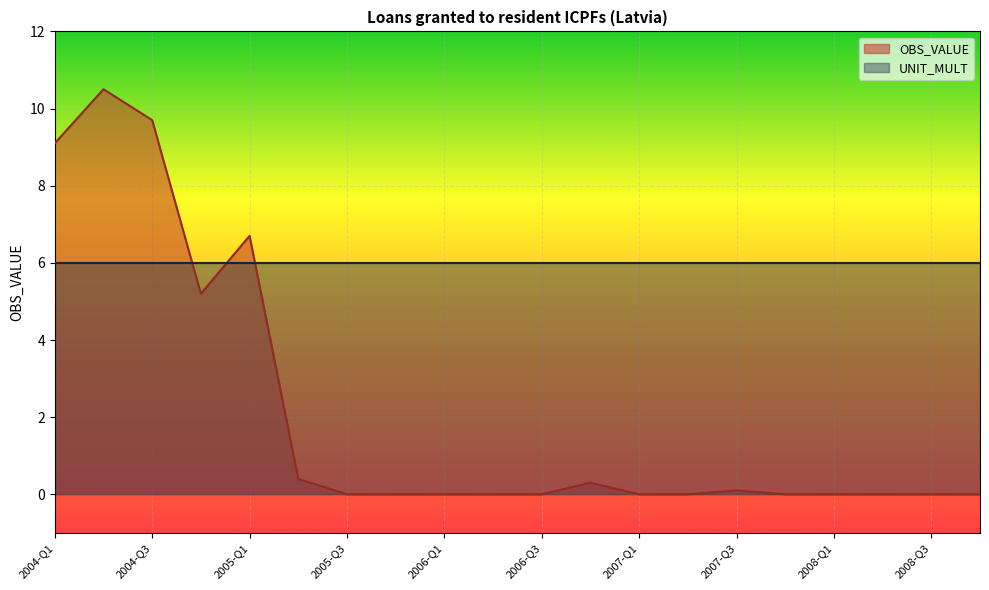

True or false: the data shows 0.0 at 2007-Q1.

True